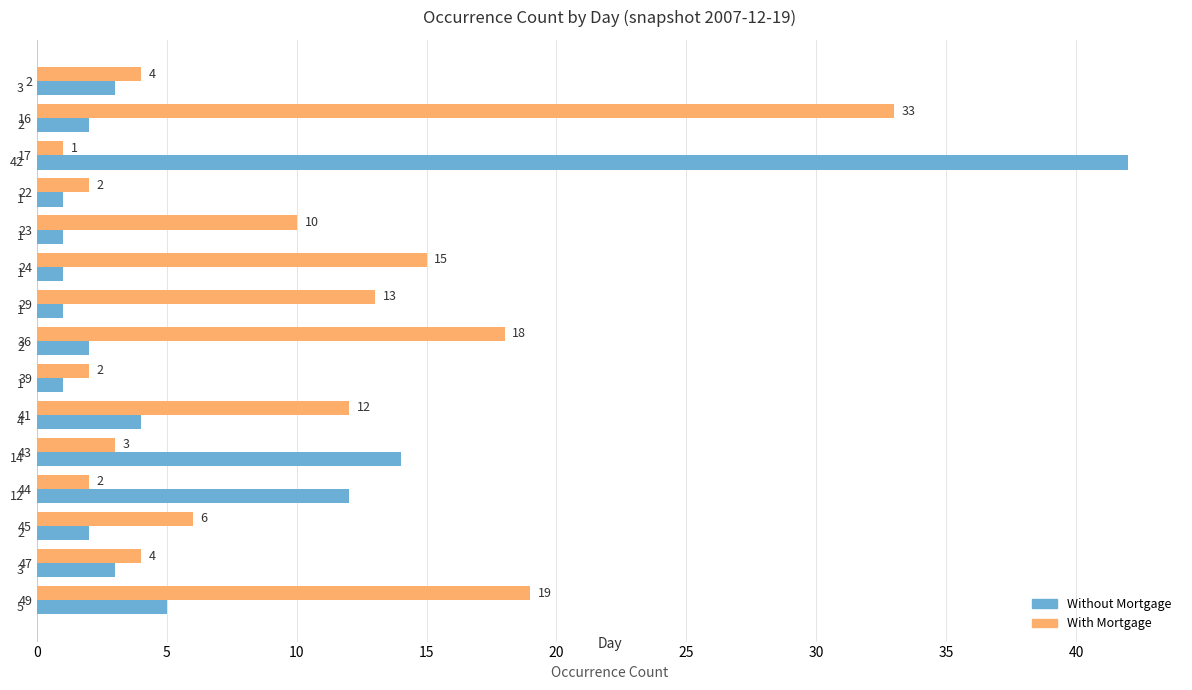

What is the sum of the With Mortgage values at 39 and 41?

14